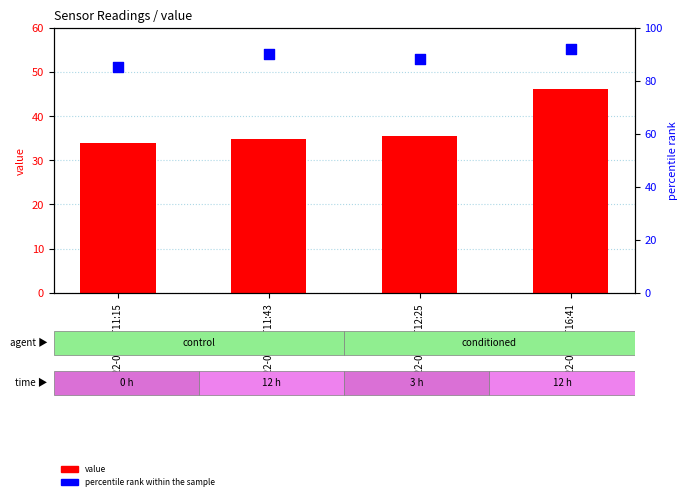

At which category is the sum across all series the highest?

2022-08-19T16:41